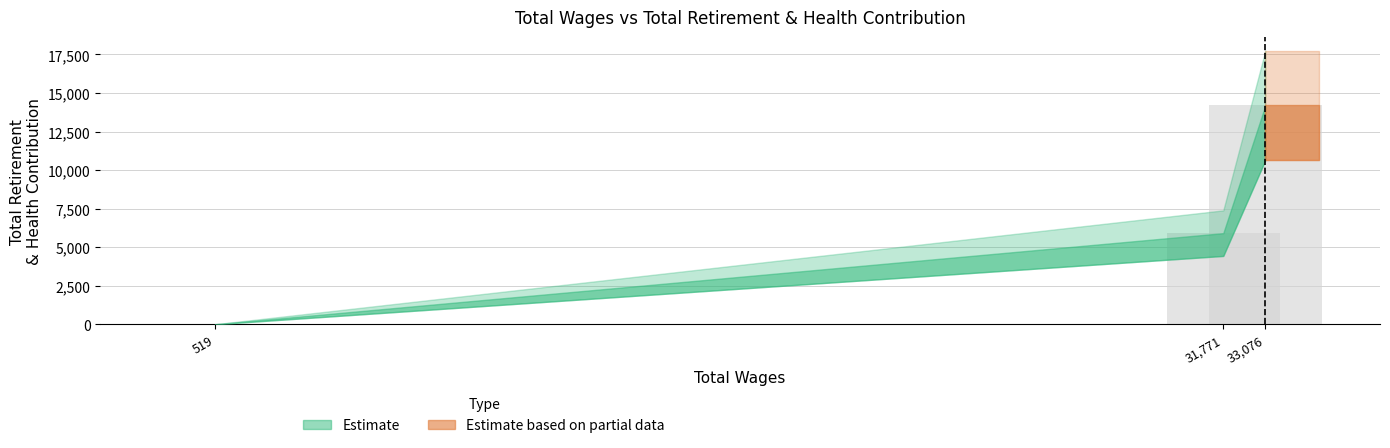

Where is the data nearest to the value 7099?

31,771